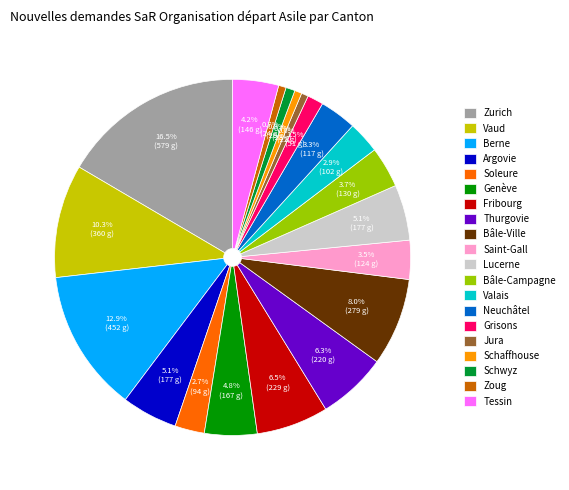

Is the sum of Grisons and Soleure greater than half?

No